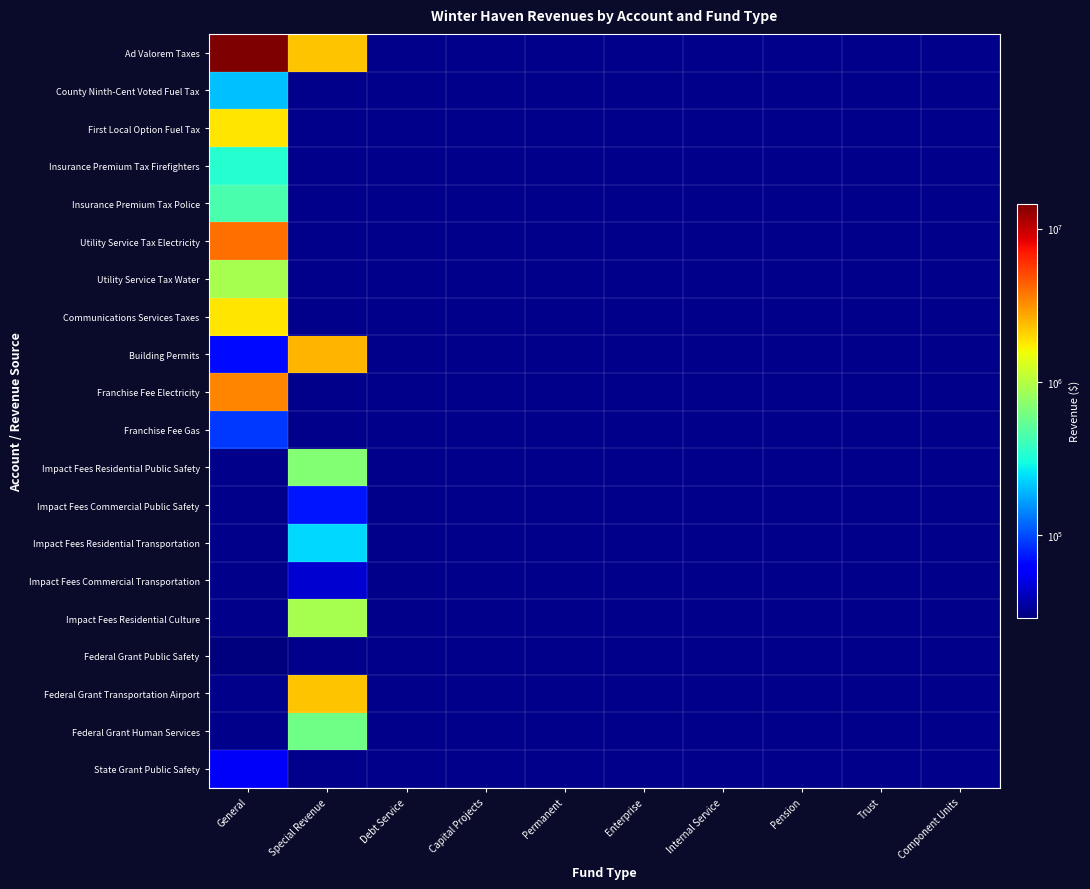

Rank the series at General from lowest to highest value.

Federal Grant Public Safety, State Grant Public Safety, Building Permits, Franchise Fee Gas, County Ninth-Cent Voted Fuel Tax, Insurance Premium Tax Firefighters, Insurance Premium Tax Police, Utility Service Tax Water, Communications Services Taxes, First Local Option Fuel Tax, Franchise Fee Electricity, Utility Service Tax Electricity, Ad Valorem Taxes, Impact Fees Residential Public Safety, Impact Fees Commercial Public Safety, Impact Fees Residential Transportation, Impact Fees Commercial Transportation, Impact Fees Residential Culture, Federal Grant Transportation Airport, Federal Grant Human Services